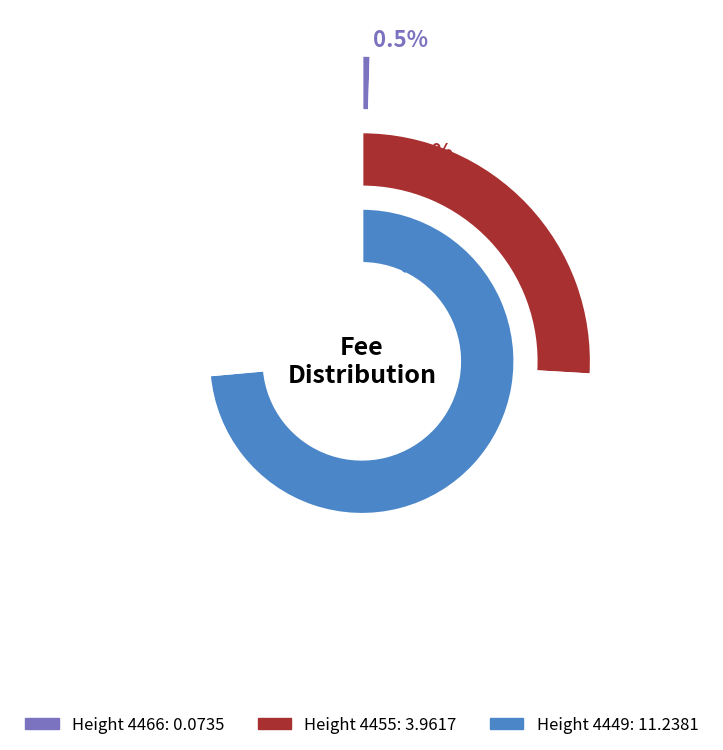

To the nearest percent, what percentage of the pie is 4455?

26%